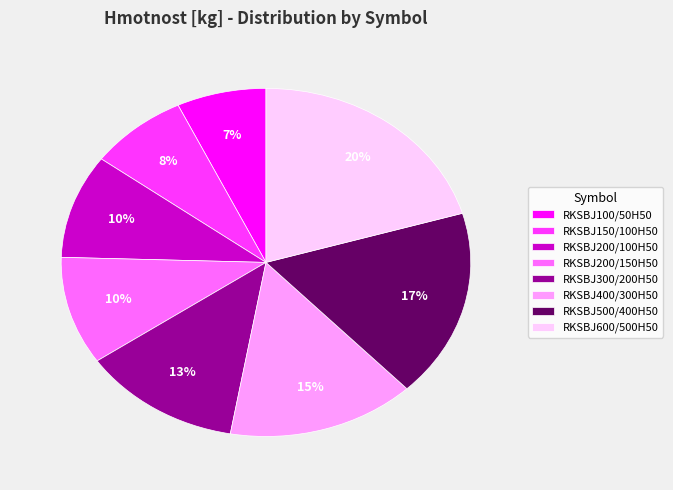

To the nearest percent, what portion does RKSBJ200/150H50 represent?

10%